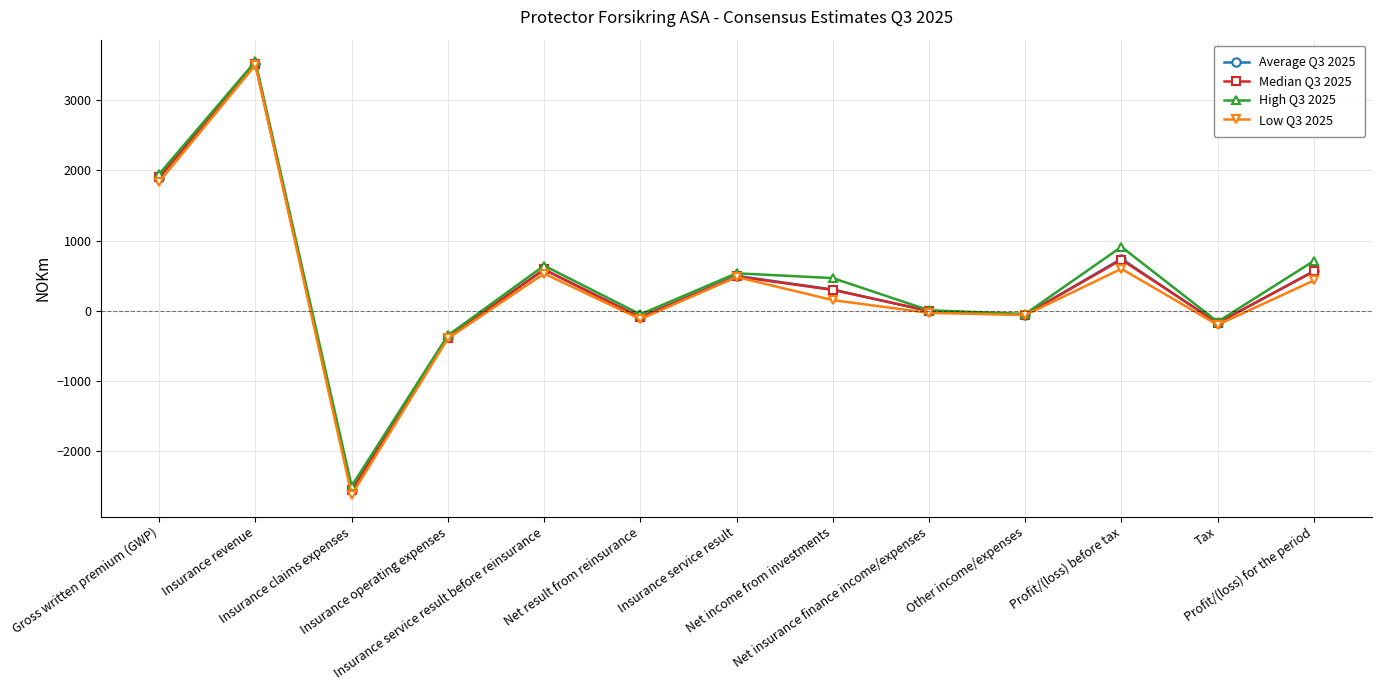

Which series has the widest spread of values?

Low Q3 2025